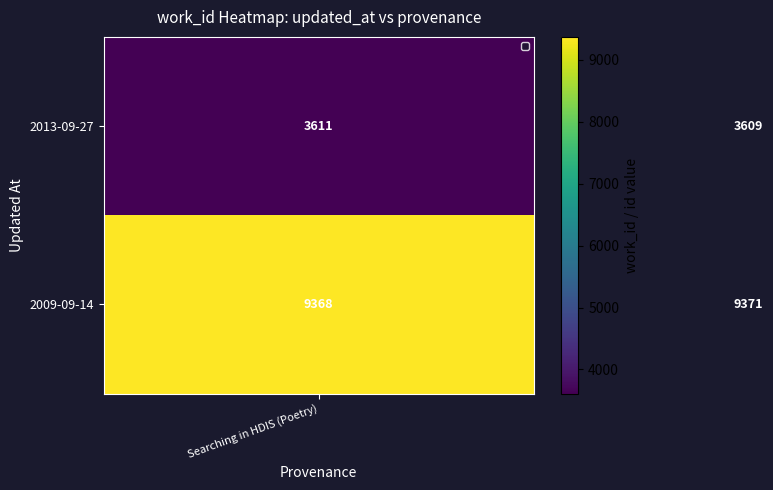

At how many categories does at least one series exceed 5415?

2